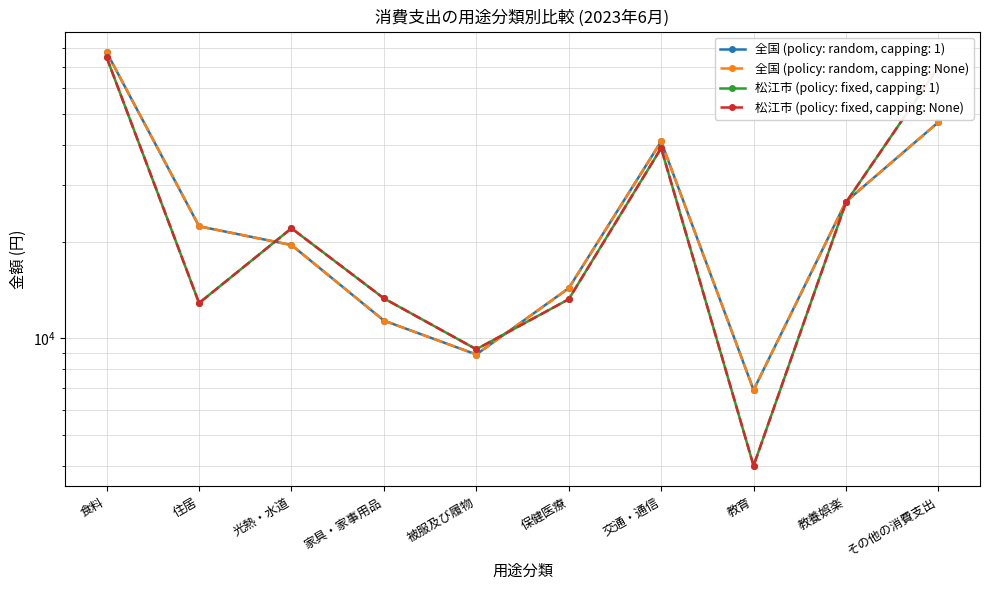

Read the 松江市 (policy: fixed, capping: None) value at 交通・通信, to the nearest 10.

39060